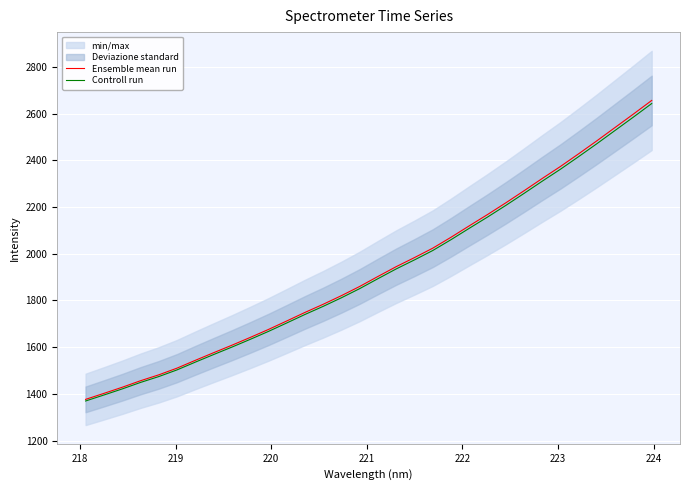

What is the highest value of the Ensemble mean run series?

2657.0